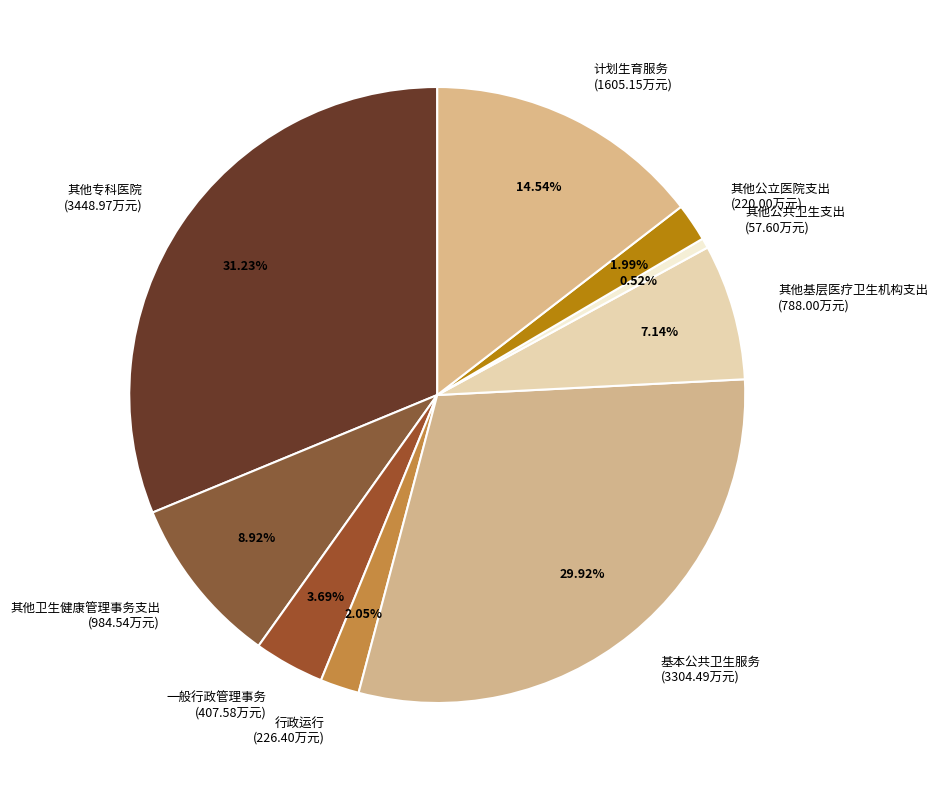

Do 其他公立医院支出 (220.00万元) and 一般行政管理事务 (407.58万元) together represent more than half of the pie?

No